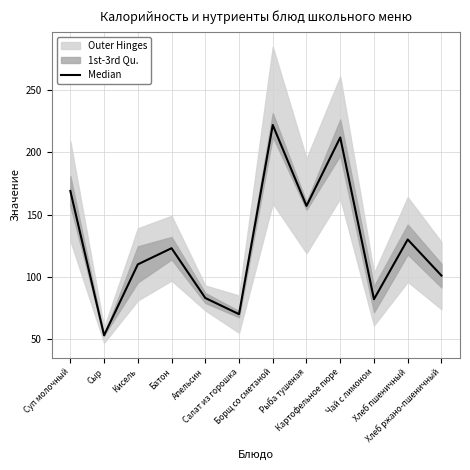

Where is the first local minimum?

Сыр